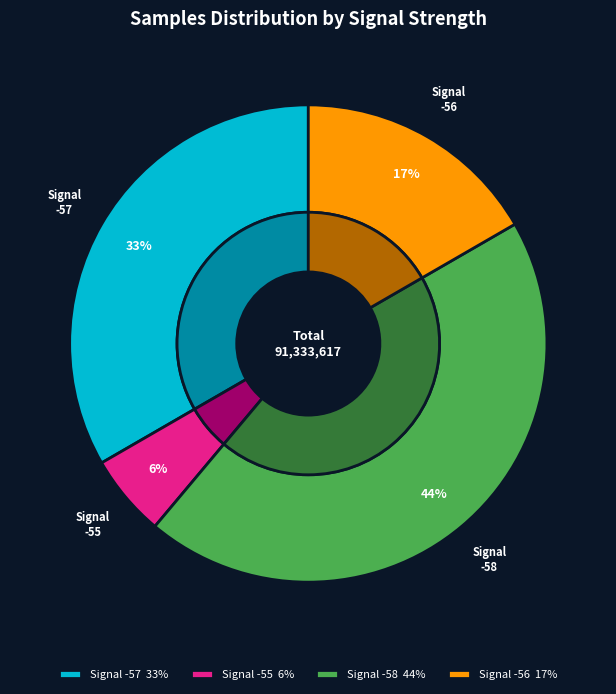

What is the ratio of the value at -58 to the value at -58?

1.0